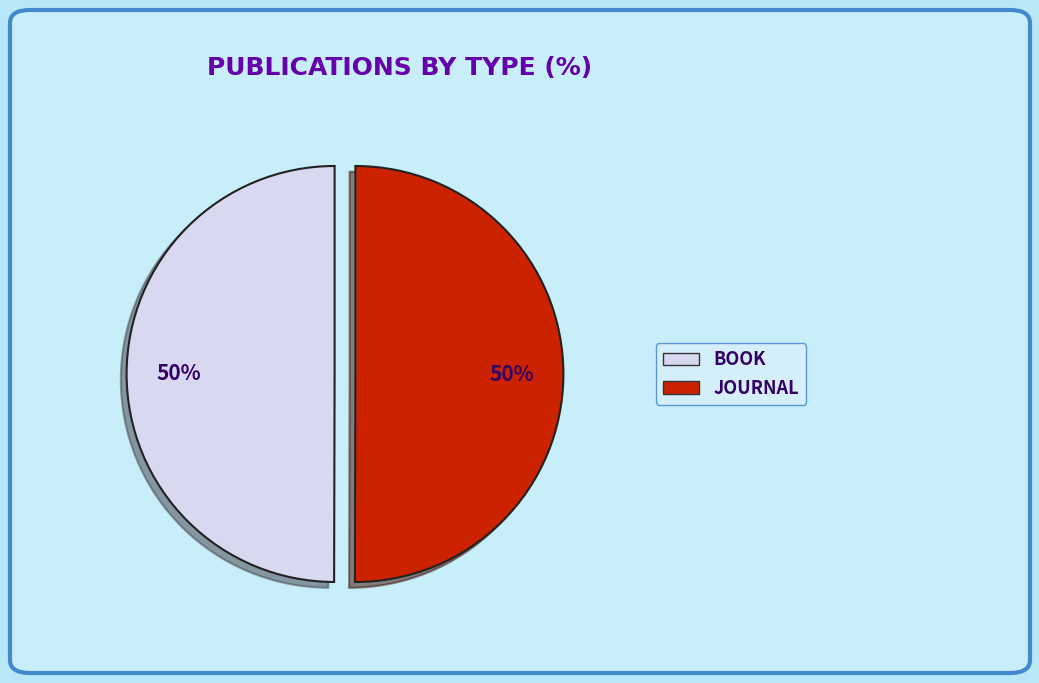

To the nearest percent, what is the average slice percentage?

50%